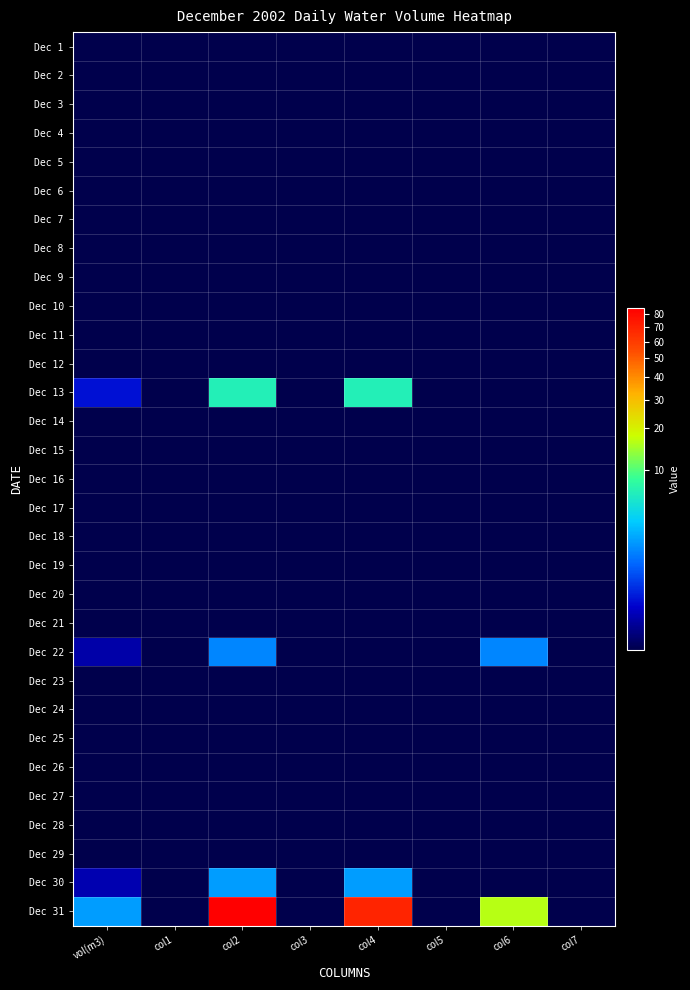

Reading left to right, list all the values displayed in this chart.

Dec 1: vol(m3)=0.0	col1=0.0	col2=0.0	col3=0.0	col4=0.0	col5=0.0	col6=0.0	col7=0.0
Dec 2: vol(m3)=0.0	col1=0.0	col2=0.0	col3=0.0	col4=0.0	col5=0.0	col6=0.0	col7=0.0
Dec 3: vol(m3)=0.0	col1=0.0	col2=0.0	col3=0.0	col4=0.0	col5=0.0	col6=0.0	col7=0.0
Dec 4: vol(m3)=0.0	col1=0.0	col2=0.0	col3=0.0	col4=0.0	col5=0.0	col6=0.0	col7=0.0
Dec 5: vol(m3)=0.0	col1=0.0	col2=0.0	col3=0.0	col4=0.0	col5=0.0	col6=0.0	col7=0.0
Dec 6: vol(m3)=0.0	col1=0.0	col2=0.0	col3=0.0	col4=0.0	col5=0.0	col6=0.0	col7=0.0
Dec 7: vol(m3)=0.0	col1=0.0	col2=0.0	col3=0.0	col4=0.0	col5=0.0	col6=0.0	col7=0.0
Dec 8: vol(m3)=0.0	col1=0.0	col2=0.0	col3=0.0	col4=0.0	col5=0.0	col6=0.0	col7=0.0
Dec 9: vol(m3)=0.0	col1=0.0	col2=0.0	col3=0.0	col4=0.0	col5=0.0	col6=0.0	col7=0.0
Dec 10: vol(m3)=0.0	col1=0.0	col2=0.0	col3=0.0	col4=0.0	col5=0.0	col6=0.0	col7=0.0
Dec 11: vol(m3)=0.0	col1=0.0	col2=0.0	col3=0.0	col4=0.0	col5=0.0	col6=0.0	col7=0.0
Dec 12: vol(m3)=0.0	col1=0.0	col2=0.0	col3=0.0	col4=0.0	col5=0.0	col6=0.0	col7=0.0
Dec 13: vol(m3)=0.1	col1=0.0	col2=6.4	col3=0.0	col4=6.4	col5=0.0	col6=0.0	col7=0.0
Dec 14: vol(m3)=0.0	col1=0.0	col2=0.0	col3=0.0	col4=0.0	col5=0.0	col6=0.0	col7=0.0
Dec 15: vol(m3)=0.0	col1=0.0	col2=0.0	col3=0.0	col4=0.0	col5=0.0	col6=0.0	col7=0.0
Dec 16: vol(m3)=0.0	col1=0.0	col2=0.0	col3=0.0	col4=0.0	col5=0.0	col6=0.0	col7=0.0
Dec 17: vol(m3)=0.0	col1=0.0	col2=0.0	col3=0.0	col4=0.0	col5=0.0	col6=0.0	col7=0.0
Dec 18: vol(m3)=0.0	col1=0.0	col2=0.0	col3=0.0	col4=0.0	col5=0.0	col6=0.0	col7=0.0
Dec 19: vol(m3)=0.0	col1=0.0	col2=0.0	col3=0.0	col4=0.0	col5=0.0	col6=0.0	col7=0.0
Dec 20: vol(m3)=0.0	col1=0.0	col2=0.0	col3=0.0	col4=0.0	col5=0.0	col6=0.0	col7=0.0
Dec 21: vol(m3)=0.0	col1=0.0	col2=0.0	col3=0.0	col4=0.0	col5=0.0	col6=0.0	col7=0.0
Dec 22: vol(m3)=0.0	col1=0.0	col2=1.4	col3=0.0	col4=0.0	col5=0.0	col6=1.4	col7=0.0
Dec 23: vol(m3)=0.0	col1=0.0	col2=0.0	col3=0.0	col4=0.0	col5=0.0	col6=0.0	col7=0.0
Dec 24: vol(m3)=0.0	col1=0.0	col2=0.0	col3=0.0	col4=0.0	col5=0.0	col6=0.0	col7=0.0
Dec 25: vol(m3)=0.0	col1=0.0	col2=0.0	col3=0.0	col4=0.0	col5=0.0	col6=0.0	col7=0.0
Dec 26: vol(m3)=0.0	col1=0.0	col2=0.0	col3=0.0	col4=0.0	col5=0.0	col6=0.0	col7=0.0
Dec 27: vol(m3)=0.0	col1=0.0	col2=0.0	col3=0.0	col4=0.0	col5=0.0	col6=0.0	col7=0.0
Dec 28: vol(m3)=0.0	col1=0.0	col2=0.0	col3=0.0	col4=0.0	col5=0.0	col6=0.0	col7=0.0
Dec 29: vol(m3)=0.0	col1=0.0	col2=0.0	col3=0.0	col4=0.0	col5=0.0	col6=0.0	col7=0.0
Dec 30: vol(m3)=0.0	col1=0.0	col2=1.8	col3=0.0	col4=1.8	col5=0.0	col6=0.0	col7=0.0
Dec 31: vol(m3)=1.9	col1=0.0	col2=85.2	col3=0.0	col4=69.1	col5=0.0	col6=16.1	col7=0.0